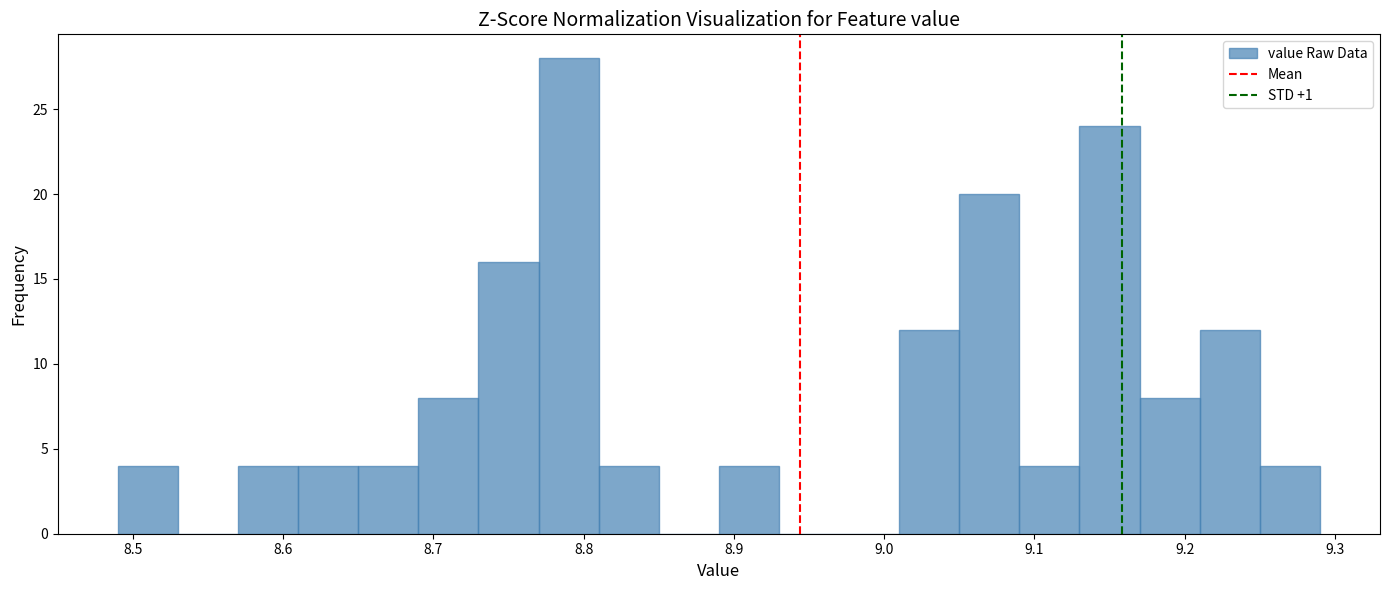

Over which range of the x-axis is the bar tallest?

8.77 to 8.81